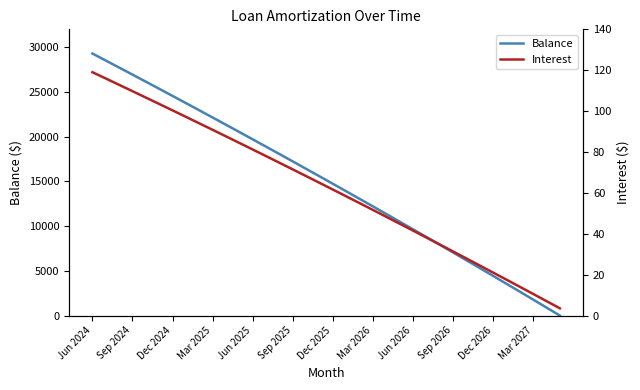

What is the lowest value of the Interest series?

3.5